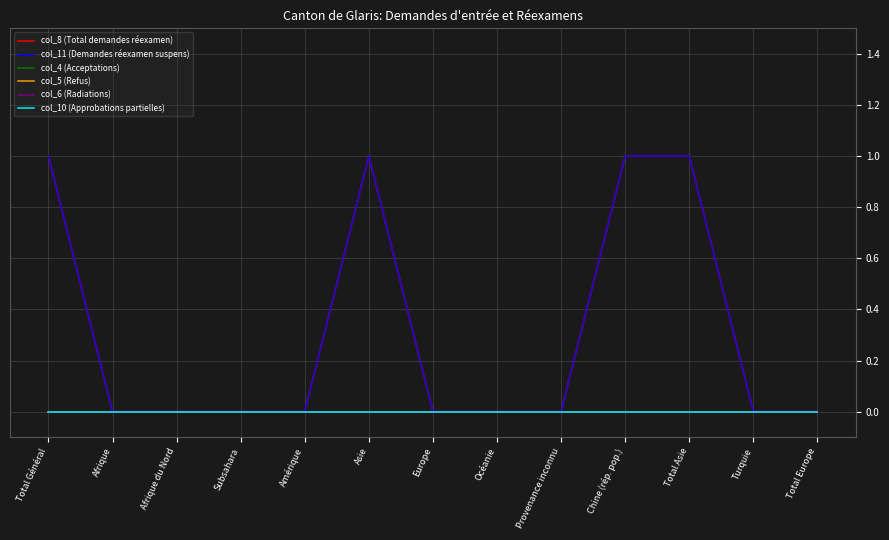

True or false: col_4 (Acceptations) has more than 0 interior local peaks.

False